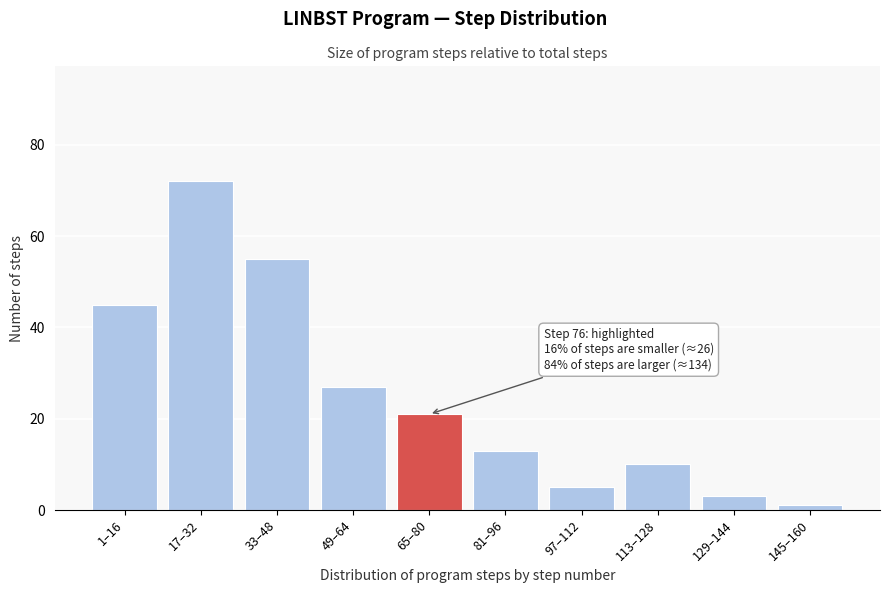

Reading left to right, list all the values displayed in this chart.

45	72	55	27	21	13	5	10	3	1